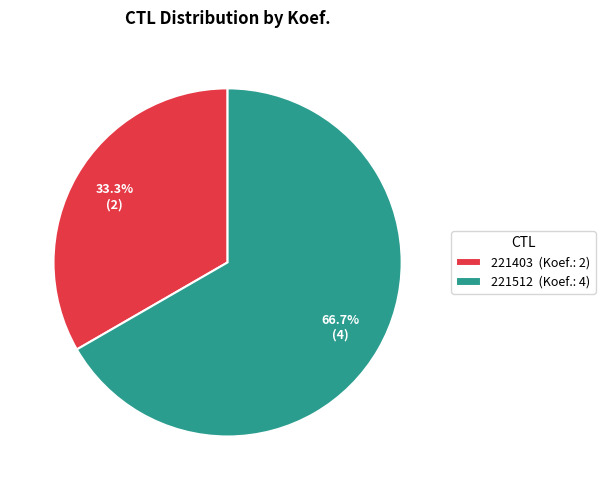

Count the number of slices in the pie.

2